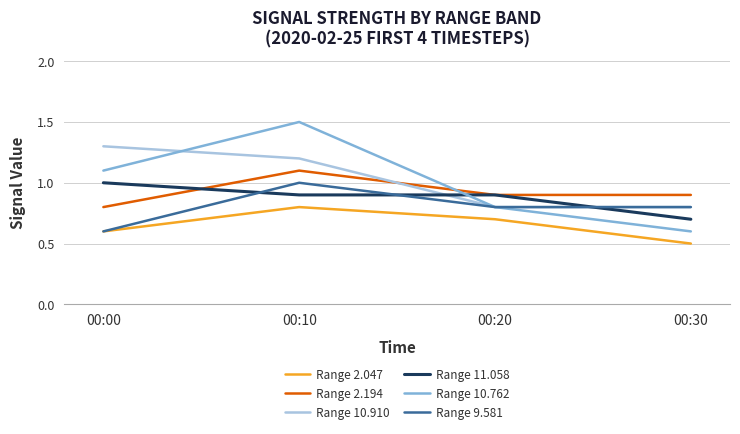

Count the Range 2.194 values in the range 0 to 1.

3